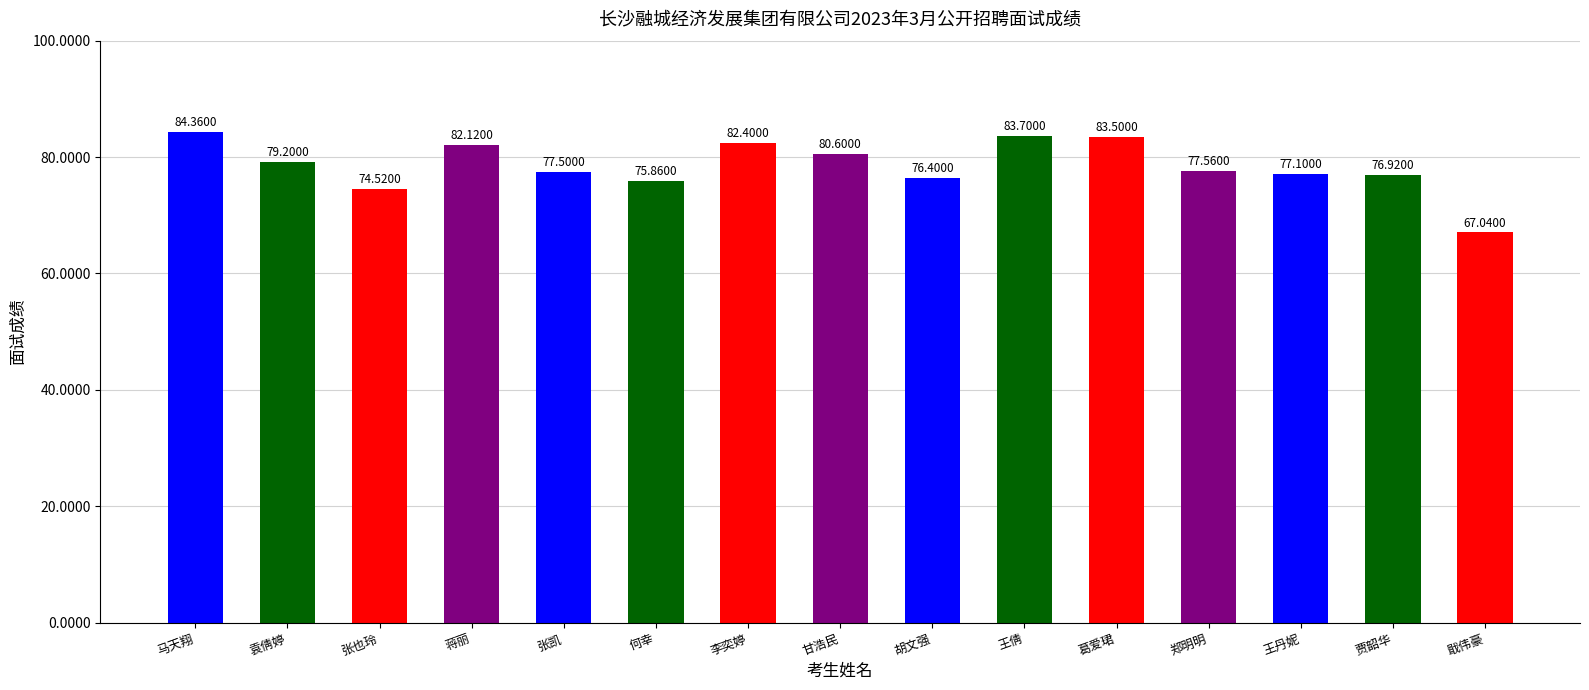

The value at 胡文强 is 121.4. True or false?

False